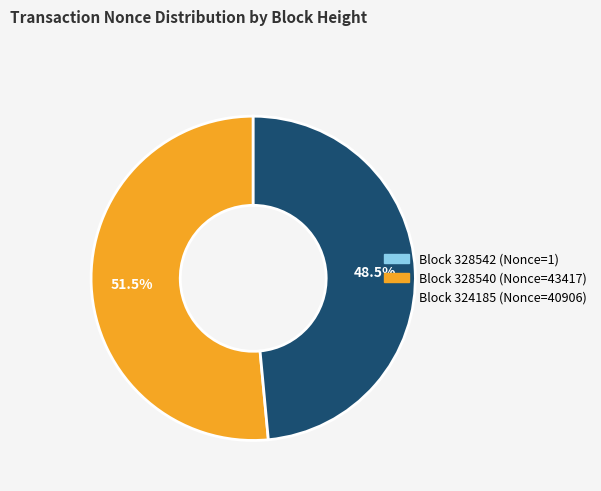

Is there a majority slice in this chart?

Yes